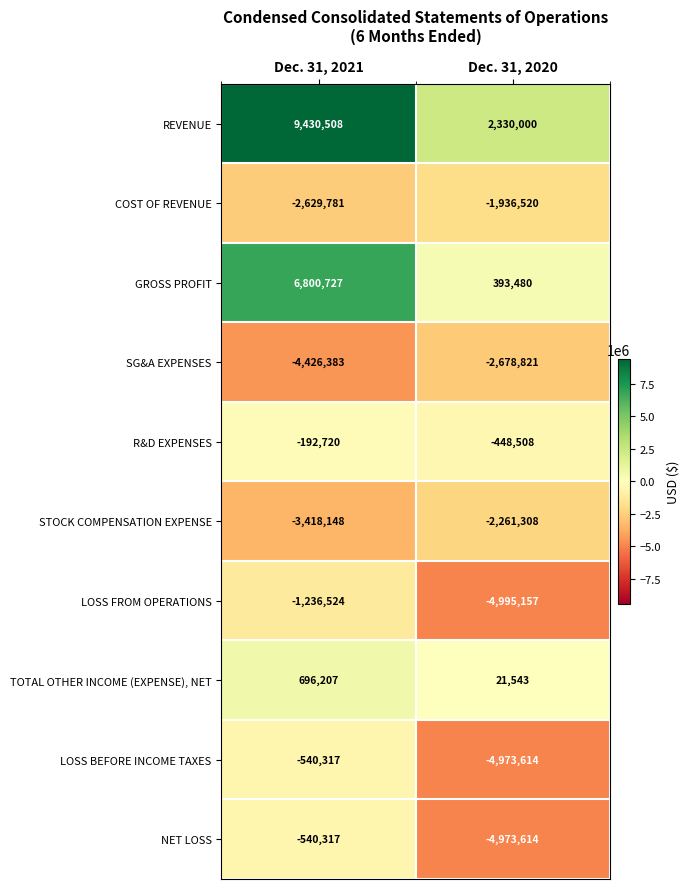

Read the LOSS FROM OPERATIONS value at Dec. 31, 2021.

-1236524